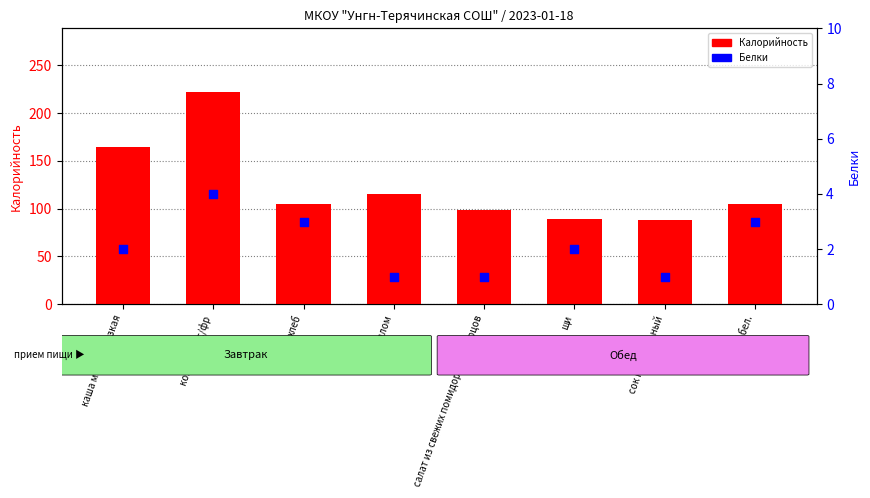

What is the total value across all series at компот из с/фр?

226